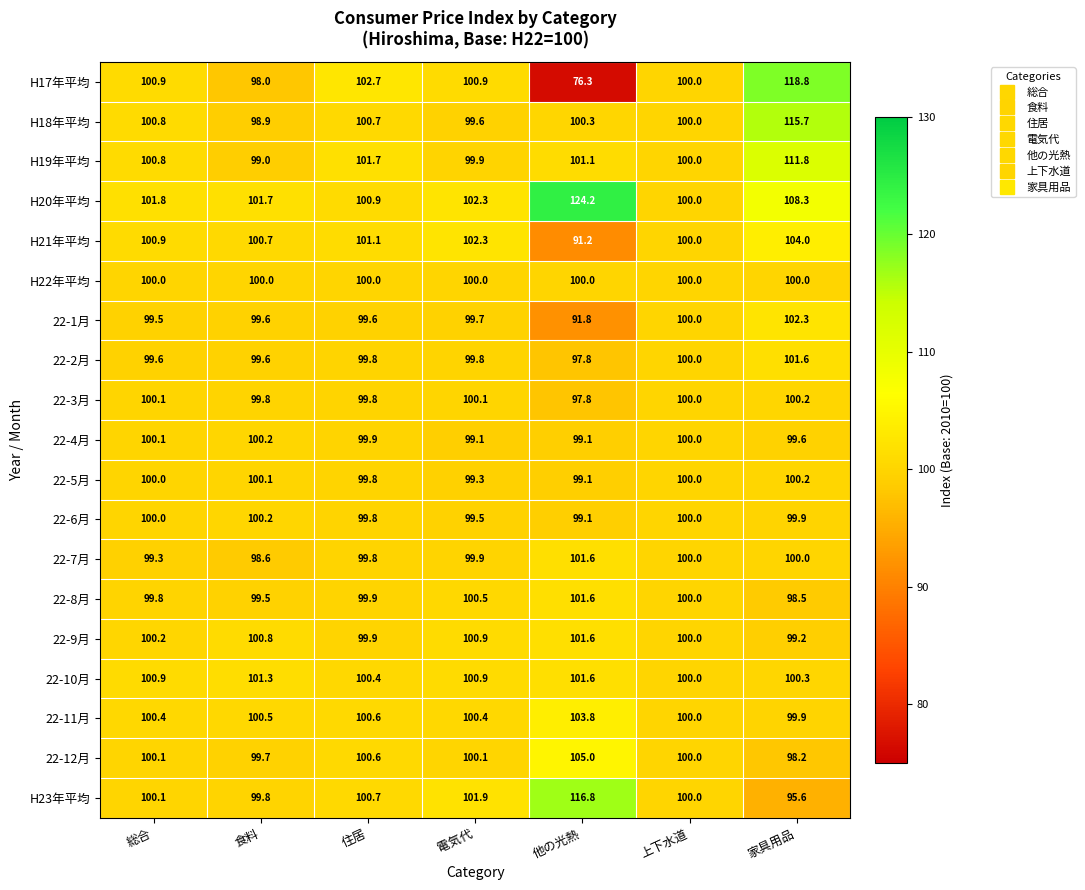

Which series has the largest total across all categories?

H20年平均